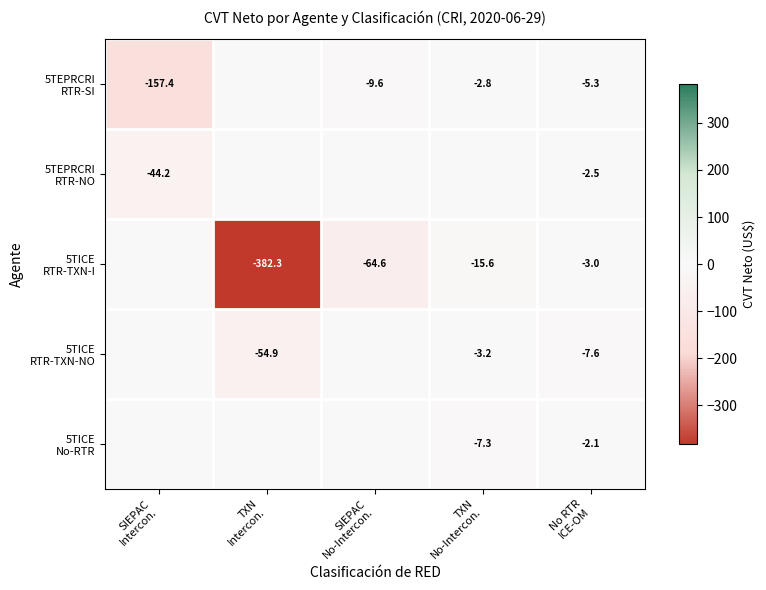

The value of 5TEPRCRI RTR-NO at SIEPAC No-Intercon. is -14.1. True or false?

False